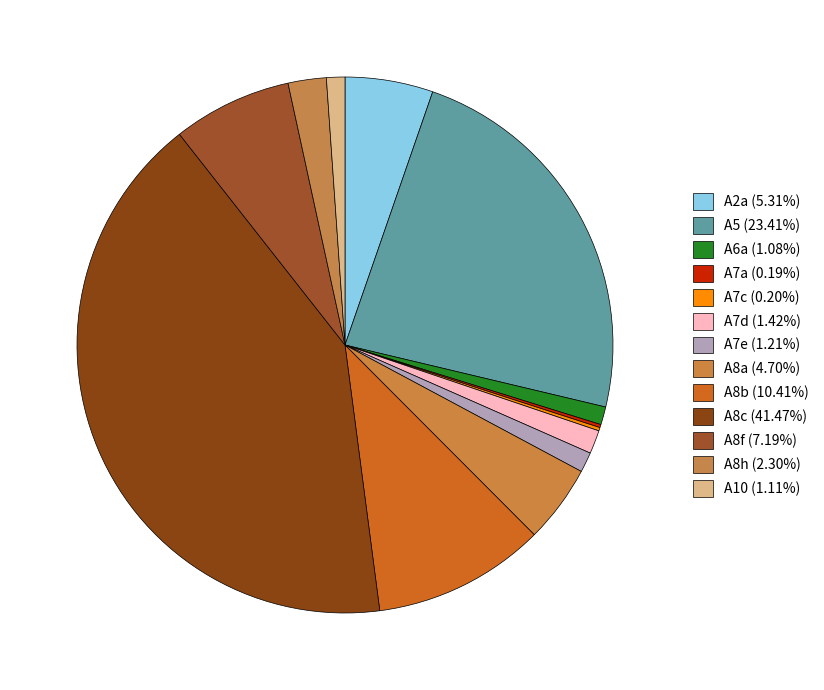

How many slices are in this pie chart?

13